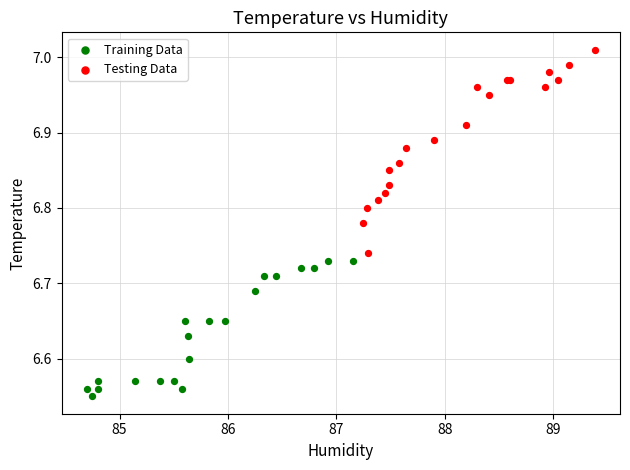

Which series has the widest spread of Y values?

Testing Data